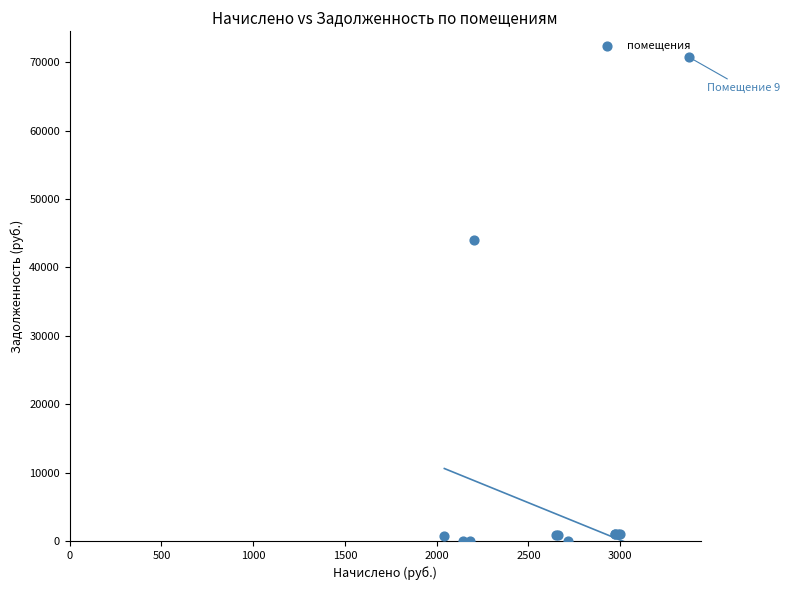

What Y value in the scatter plot is closest to 35397?

44000.4